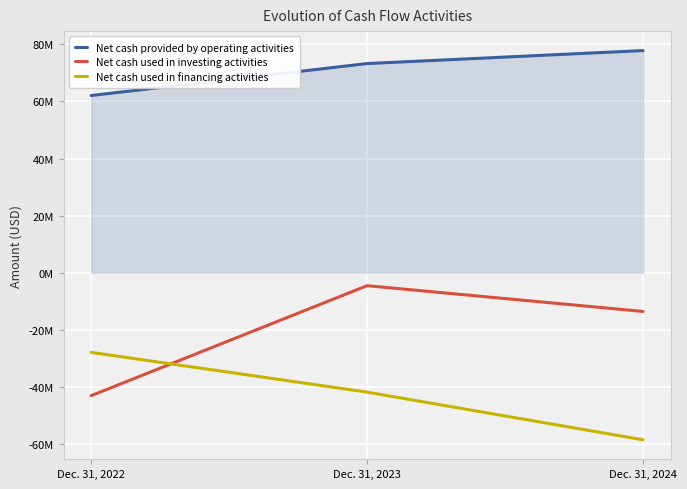

What is the lowest value of the Net cash used in financing activities series?

-58550000